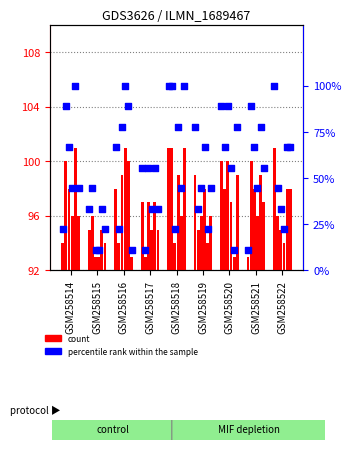

What is the total value across all series at 2?

575.9